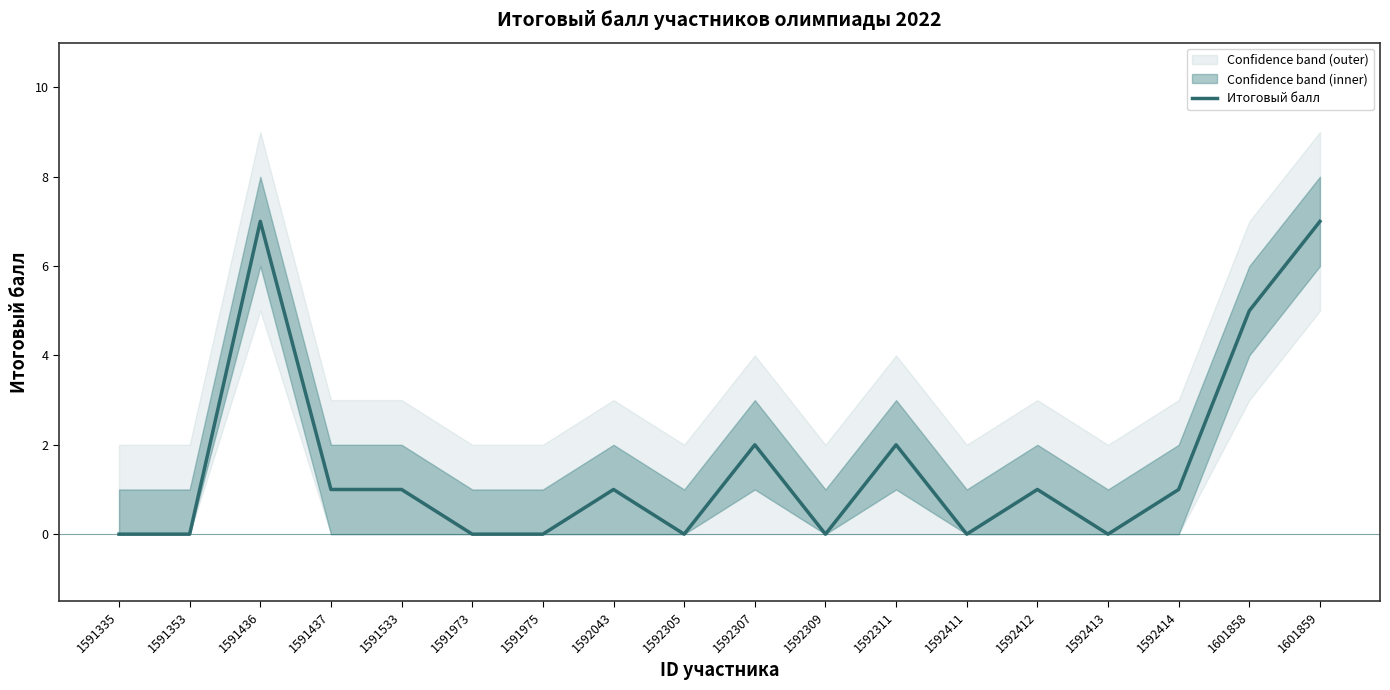

The chart shows a value of 0 at 1592411. True or false?

True